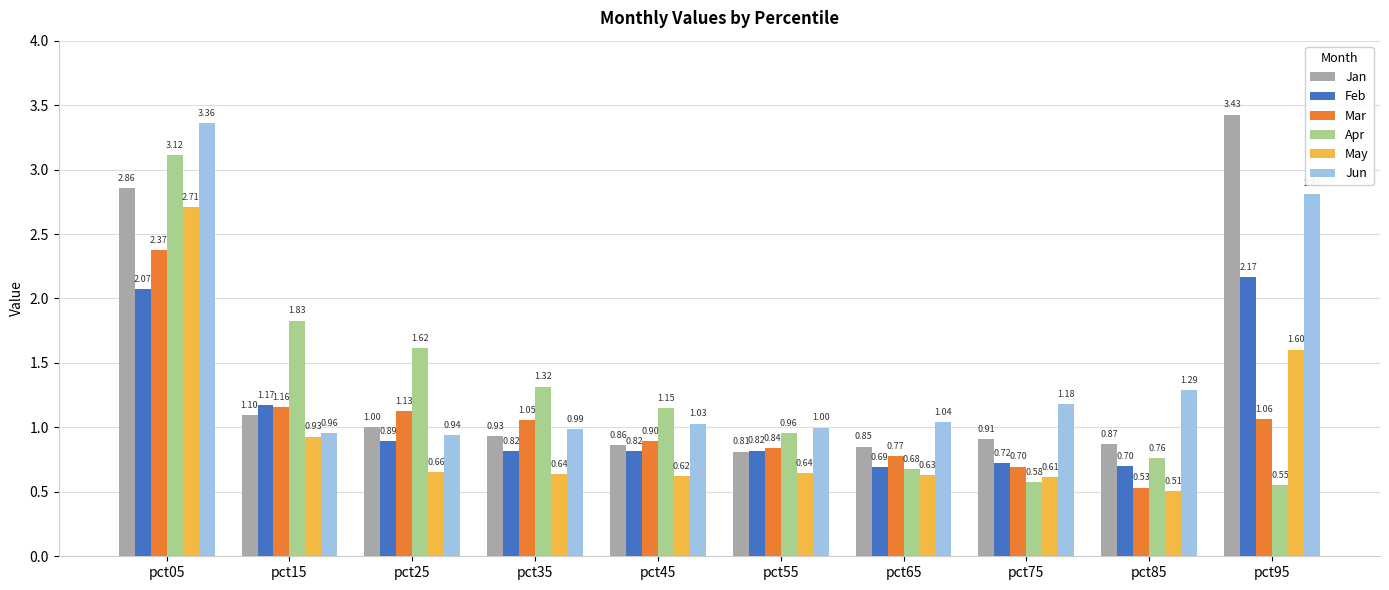

At which category does the chart reach its peak across all series?

pct95